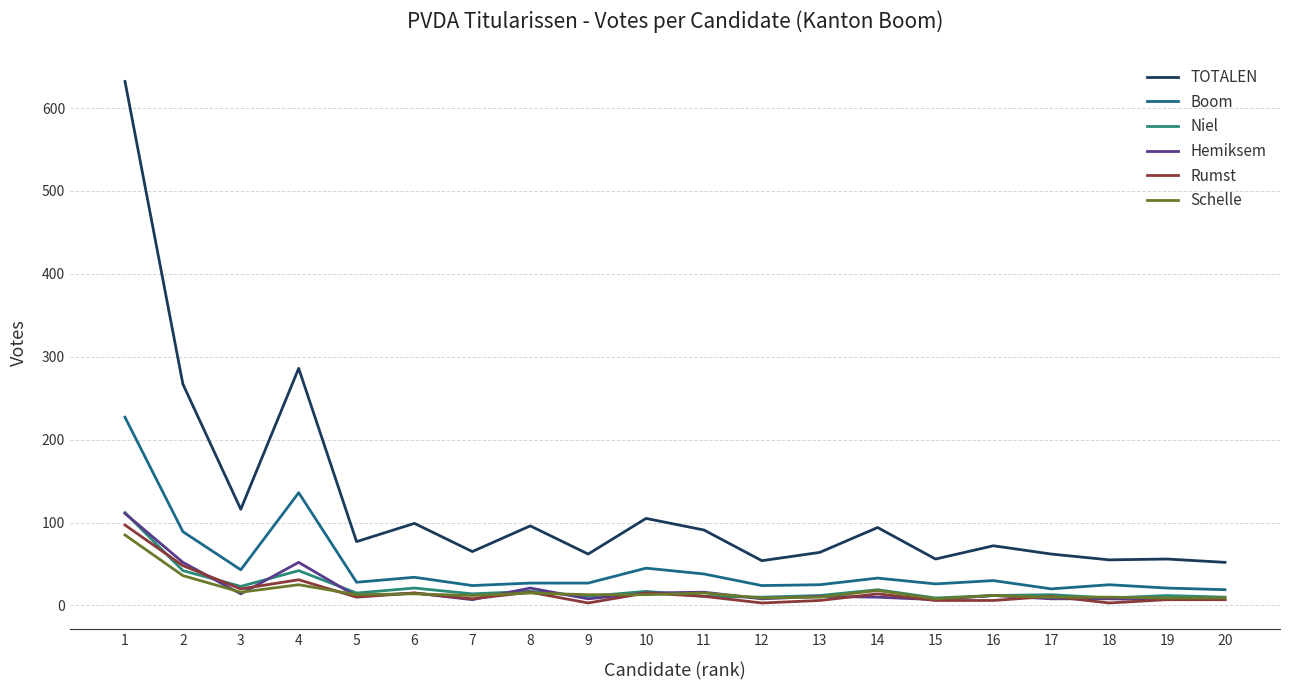

Which series has the largest total across all categories?

TOTALEN